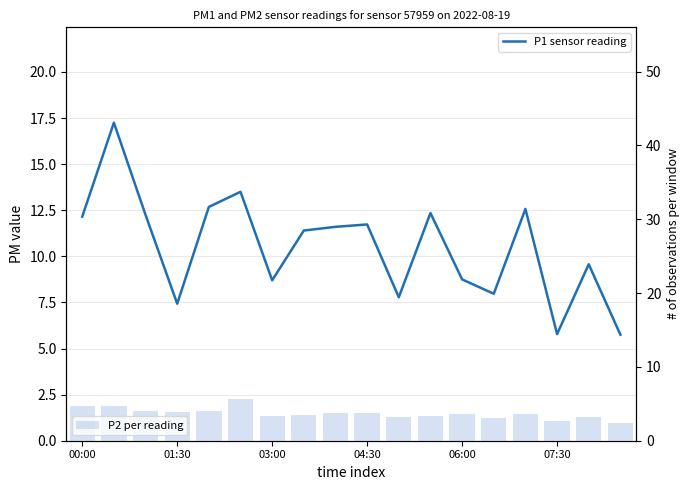

What value does the P2 per reading series have at 00:00?

4.7